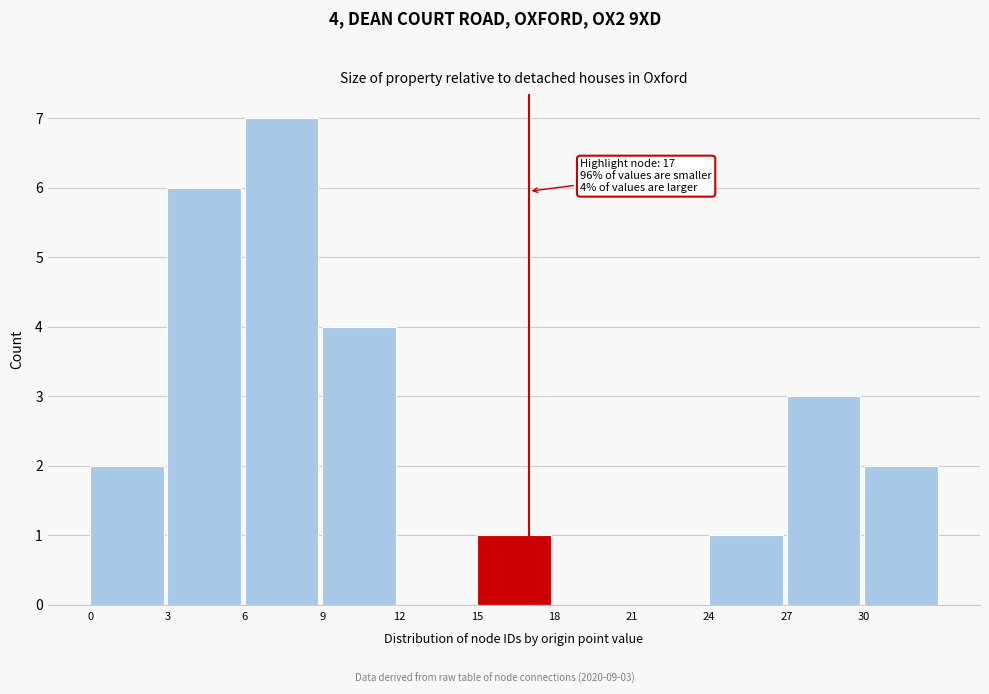

Over which range of the x-axis is the bar tallest?

6 to 9